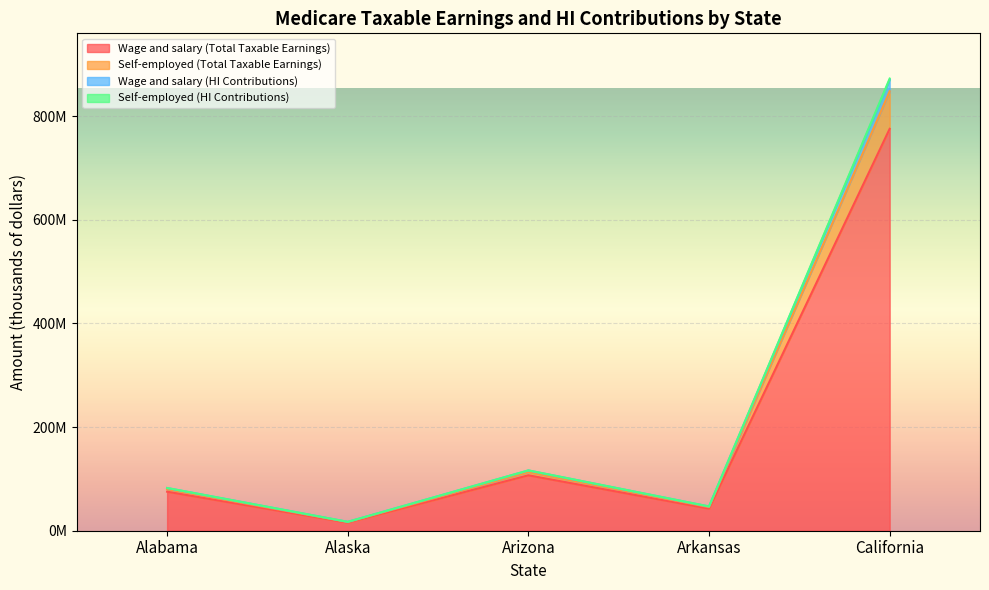

At which label is Self-employed (Total Taxable Earnings) closest to 432329531?

Arizona